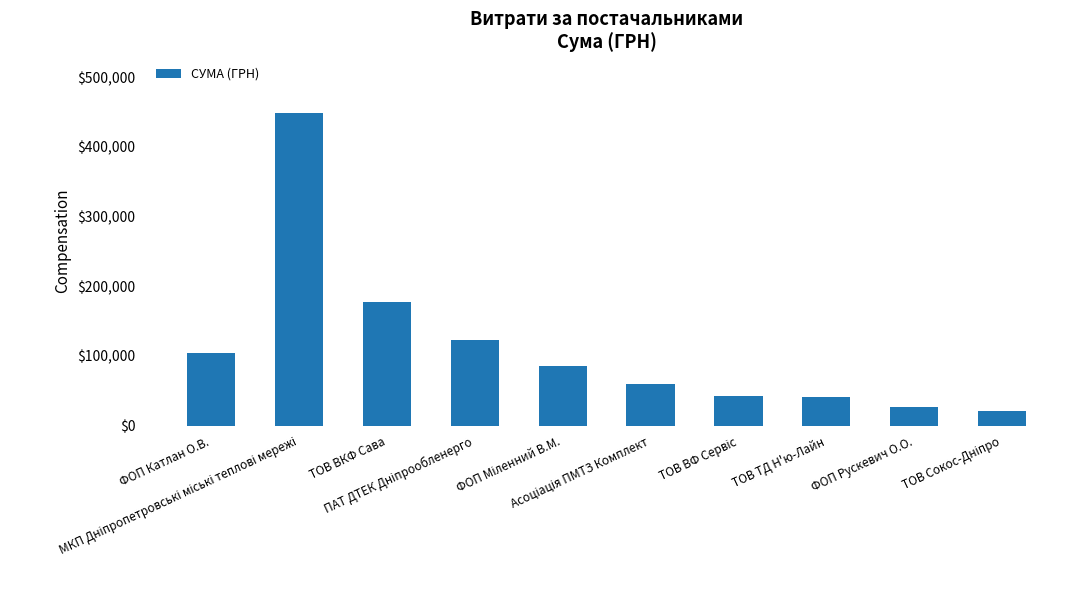

What is the label of the 1st bar from the left?

ФОП Катлан О.В.